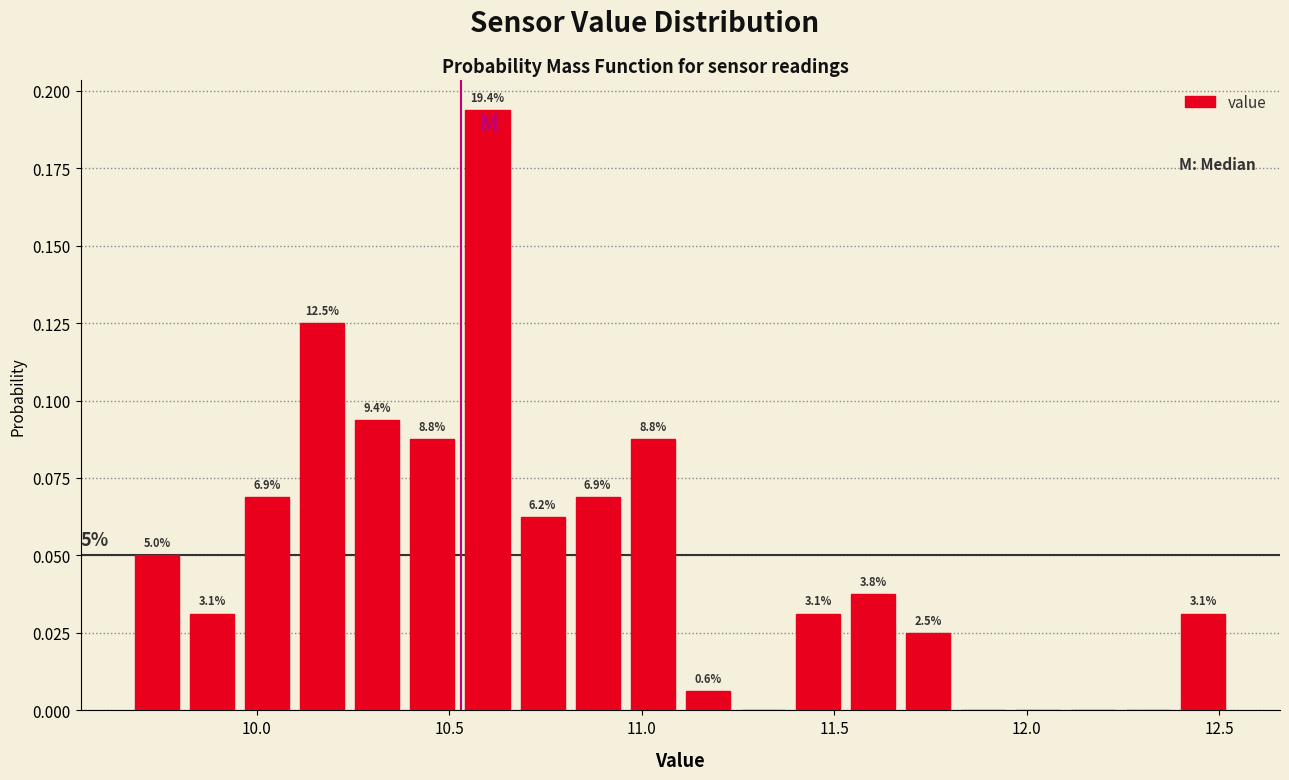

Read against the x-axis, roughly where is the centre of the tallest bar?

10.60